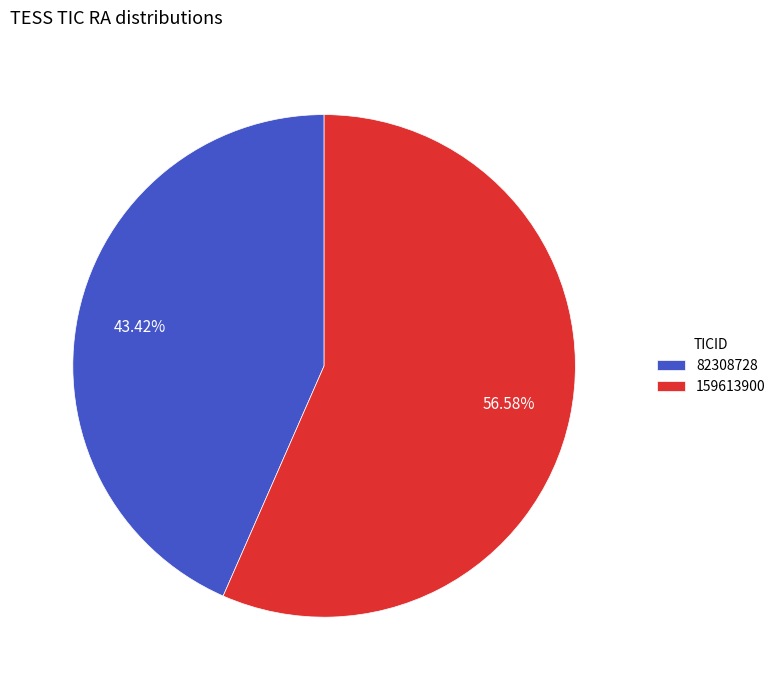

What percentage is NOT represented by 82308728?

56.6%